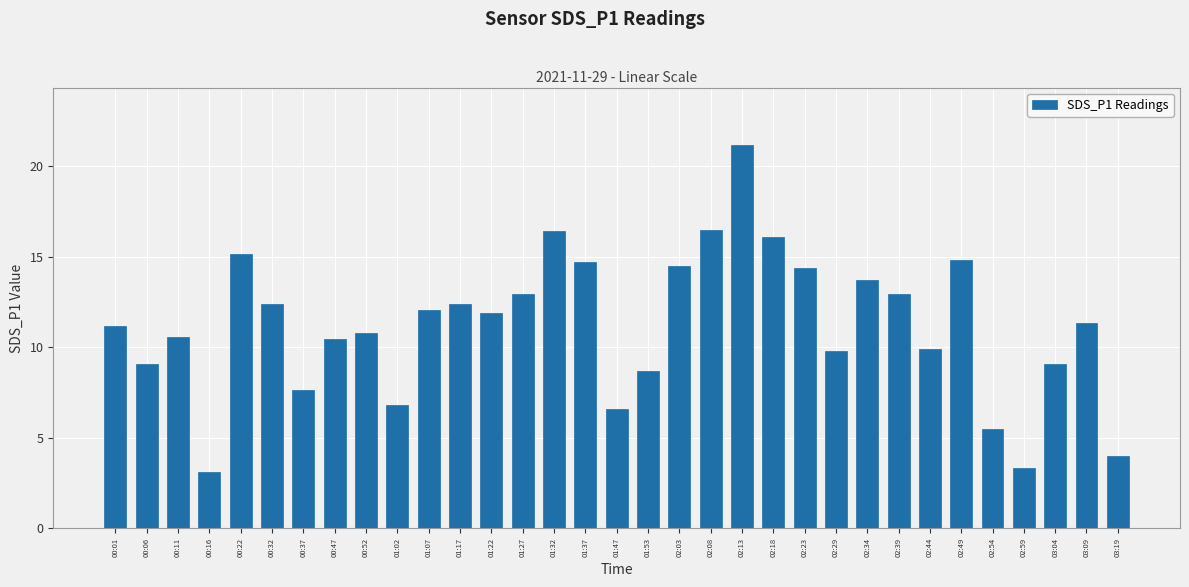

What is the maximum value shown in the chart?

21.2